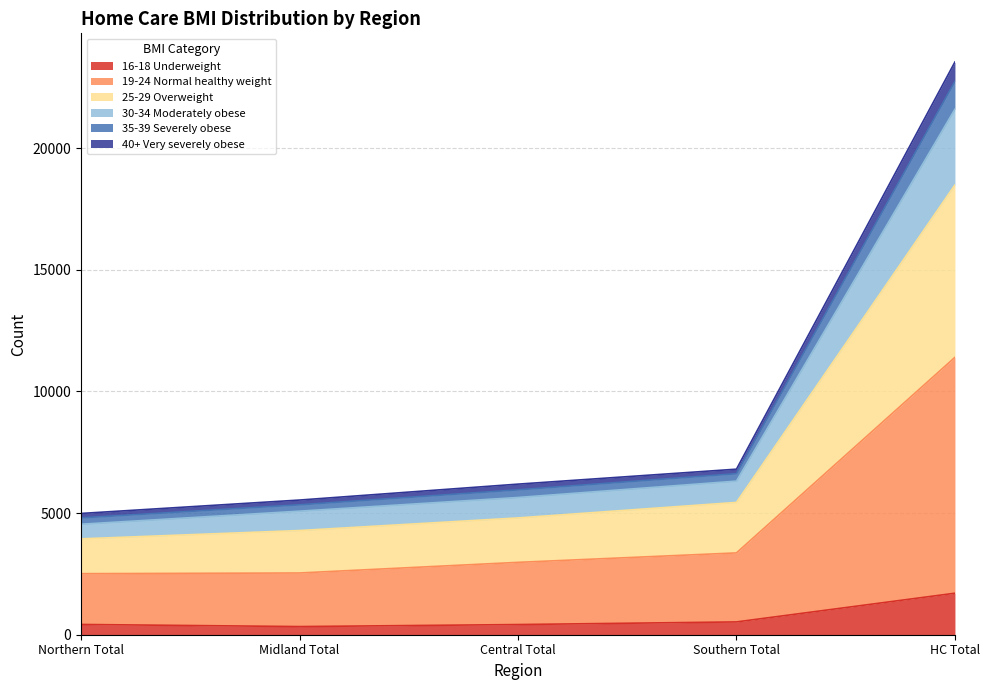

True or false: 30-34 Moderately obese and 25-29 Overweight intersect in this chart.

False